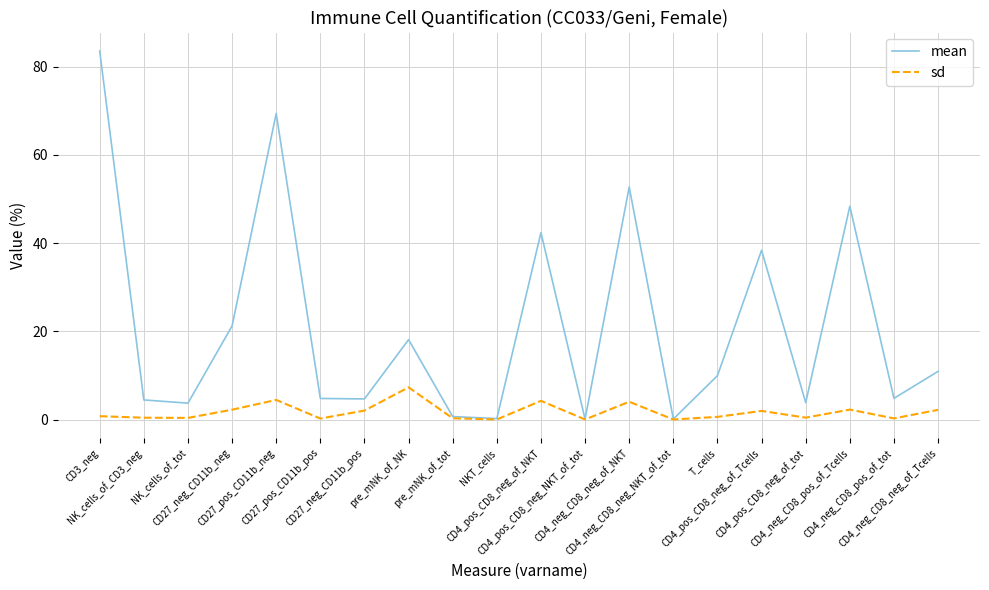

What position from the right is CD27_neg_CD11b_neg?

17